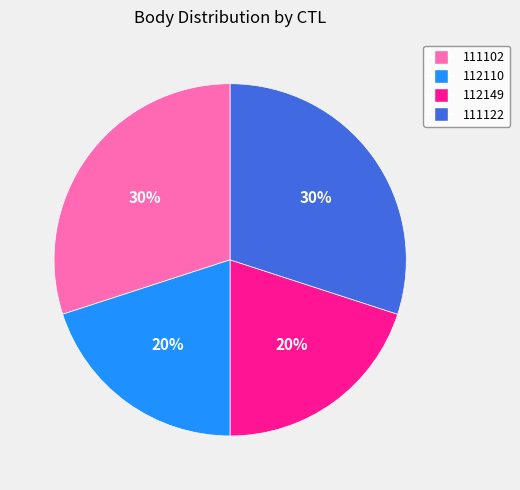

True or false: 111102 accounts for 30% of the total.

True